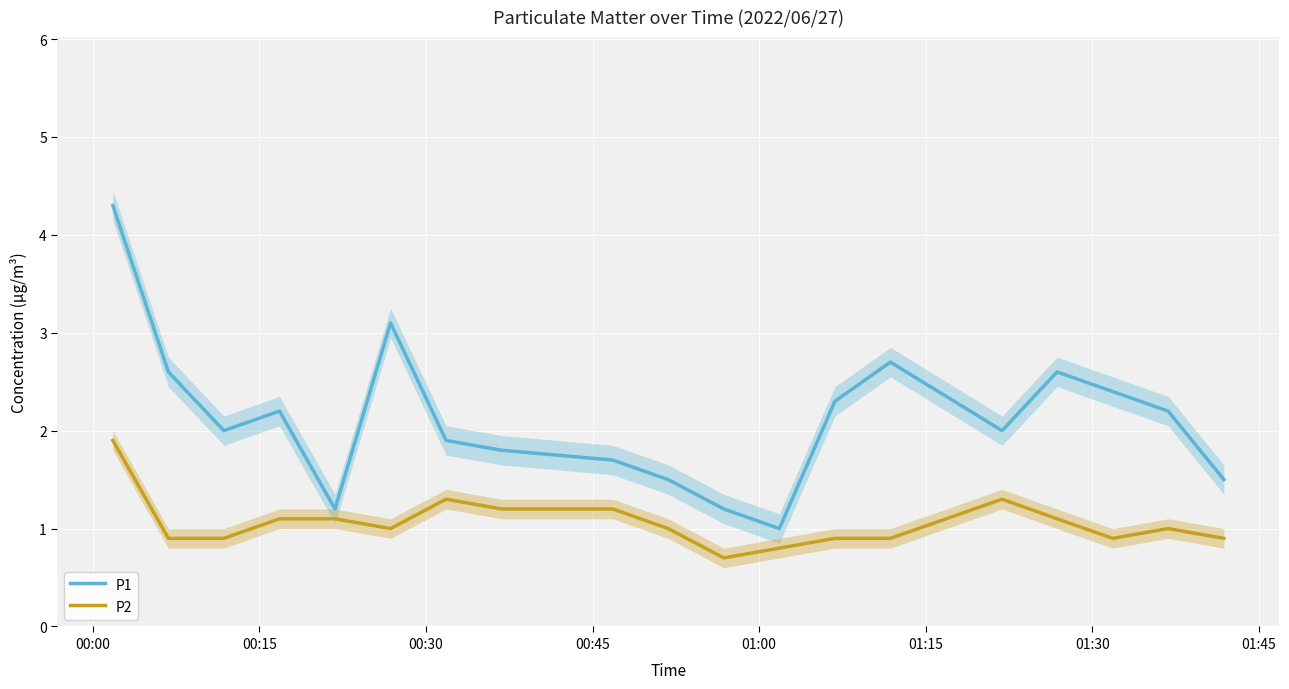

Reading right to left, what are all the values shown in this chart?

P1: 1.5	2.2	2.4	2.6	2.0	2.7	2.3	1.0	1.2	1.5	1.7	1.8	1.9	3.1	1.2	2.2	2.0	2.6	4.3
P2: 0.9	1.0	0.9	1.1	1.3	0.9	0.9	0.8	0.7	1.0	1.2	1.2	1.3	1.0	1.1	1.1	0.9	0.9	1.9